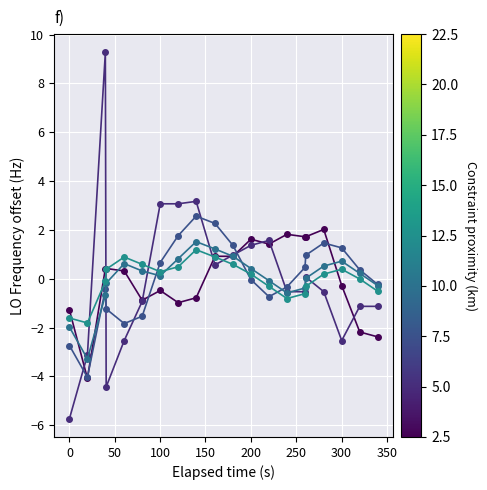

Does the chart have visible grid lines?

Yes